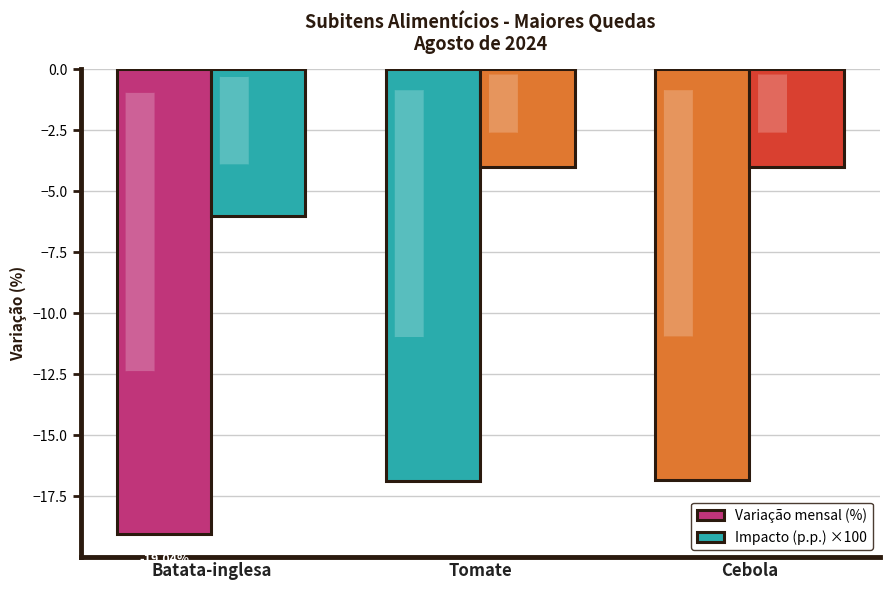

Is it true that Variação mensal (%) equals -19.0 at Batata-inglesa?

True